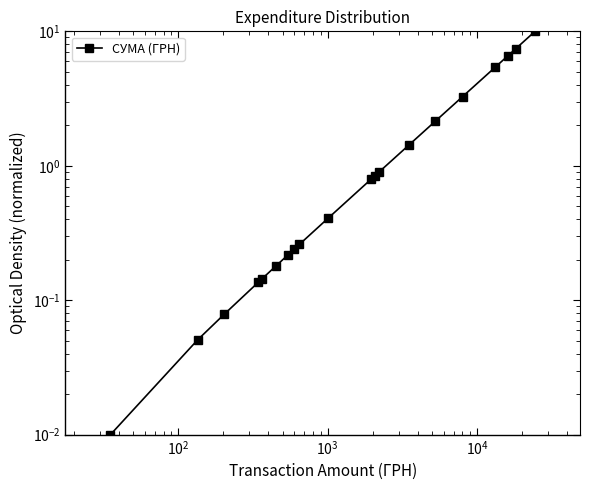

What is the difference between the second highest and minimum values?

7.4